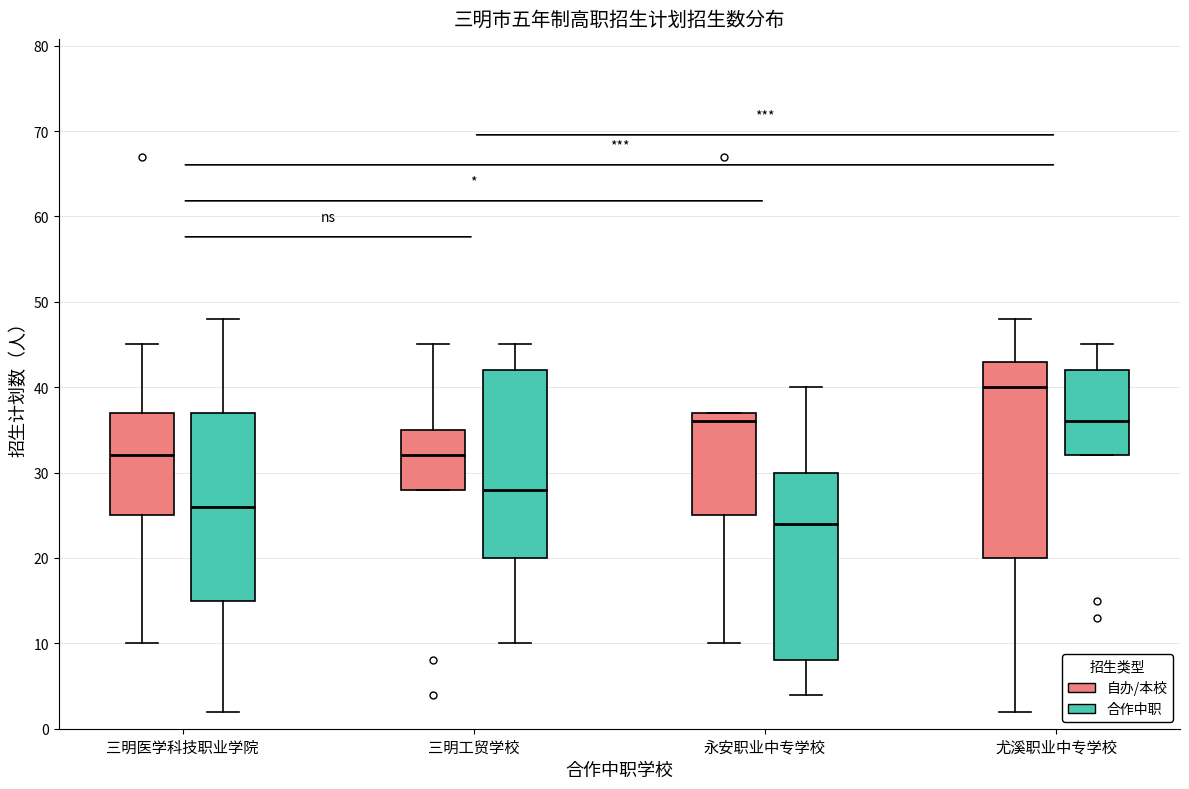

Which box is the tallest, from its lower edge to its upper edge?

尤溪职业中专学校 (自办/本校)